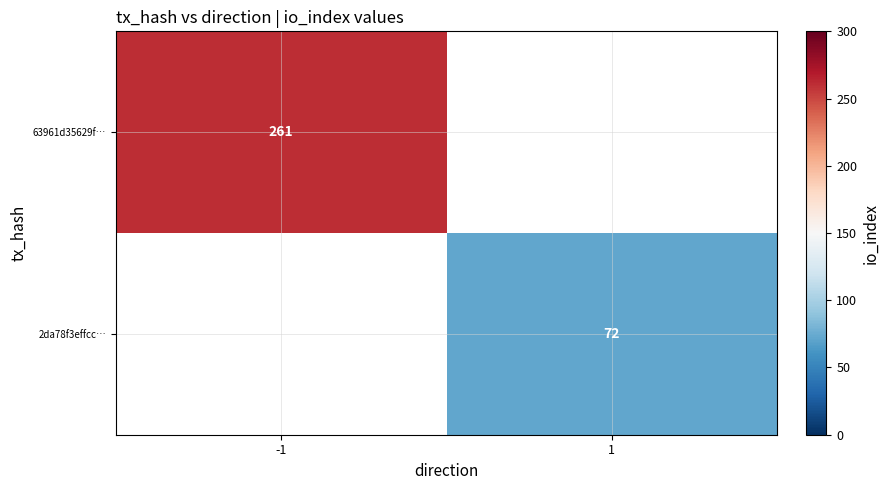

The 2da78f3effcc… series shows 72 at 1. True or false?

True